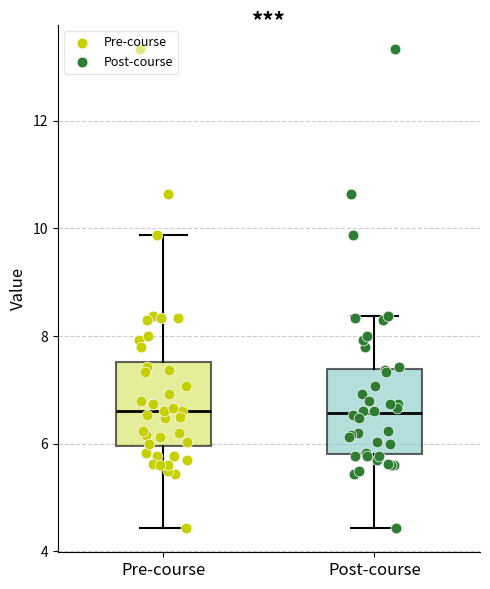

Reading left to right, transcribe this box plot: for each box, give where its median line is, the range the box spans, and where its two whiskers end, as read against the y-axis. The values are not printed on the chart, so give them approximately, as read against the axis.

Pre-course: median 6.6, box 6.0 to 7.6, whiskers 4.4 to 9.8
Post-course: median 6.6, box 5.8 to 7.4, whiskers 4.4 to 8.4